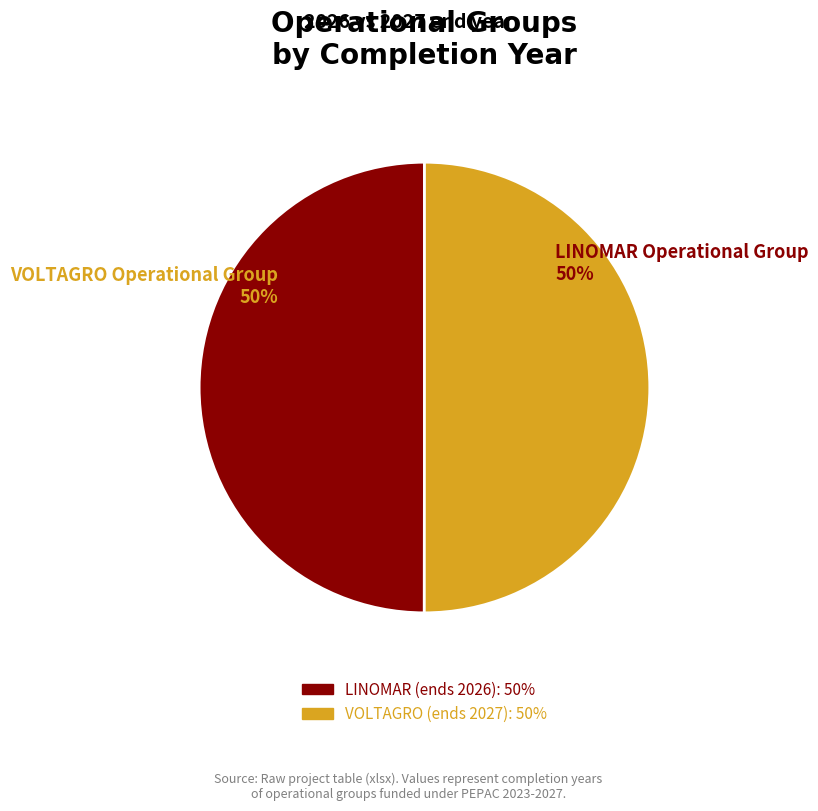

To the nearest percent, what percentage of the pie is LINOMAR?

50%